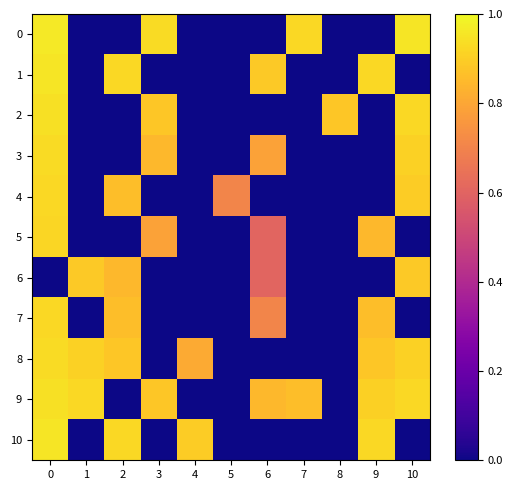

How many data points does each series have?

11